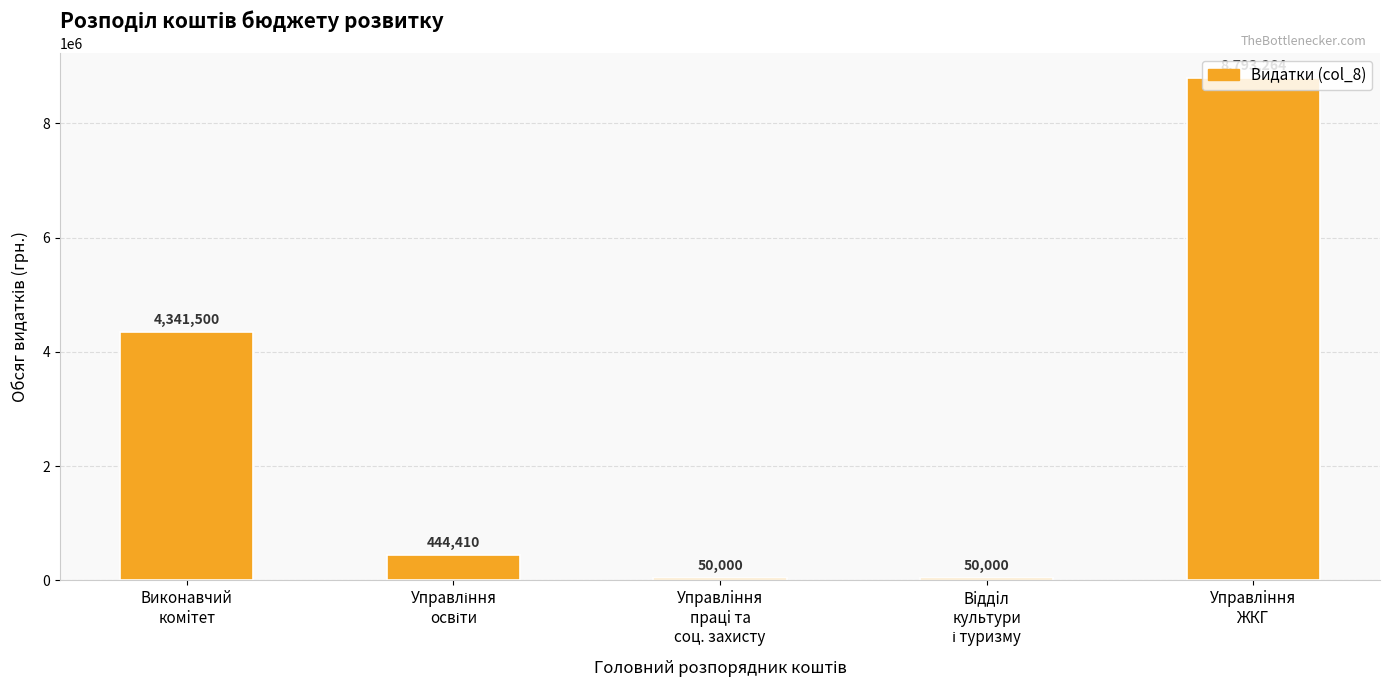

What is the greatest value displayed?

8793264